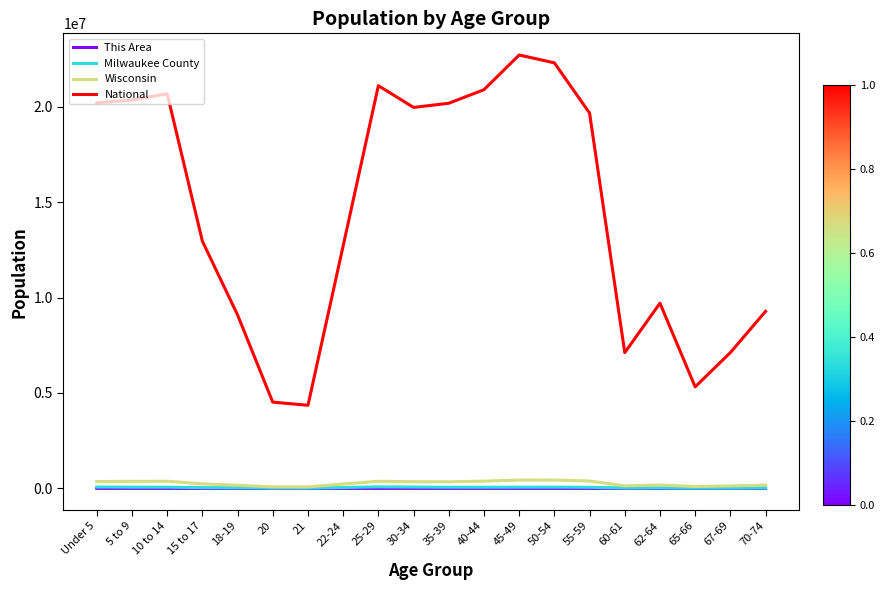

True or false: This Area and Milwaukee County cross at least once.

False